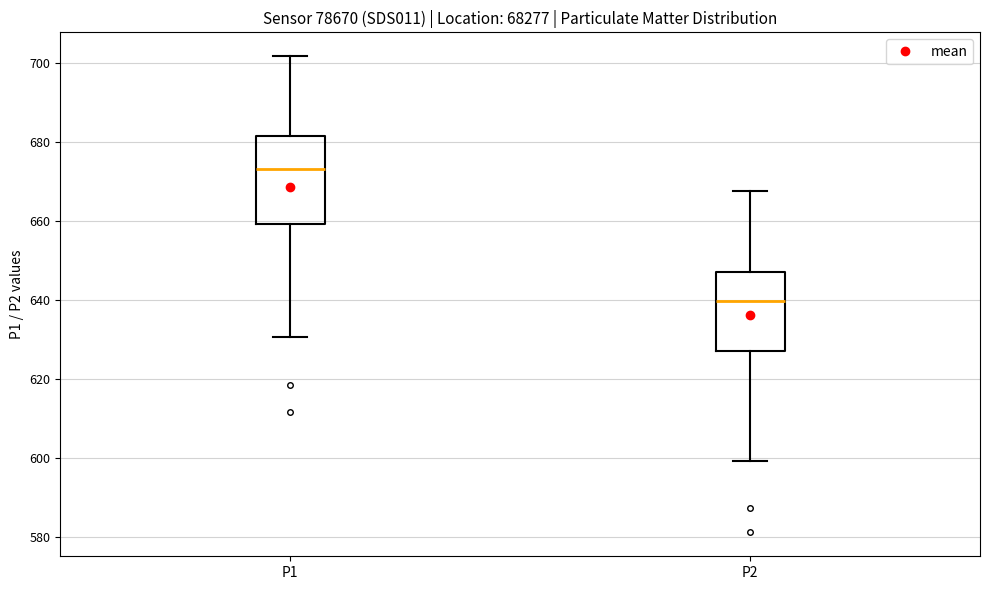

Where is the upper edge of the box for P1 on the y-axis? The values are not printed on the chart, so give them approximately, as read against the axis.

682